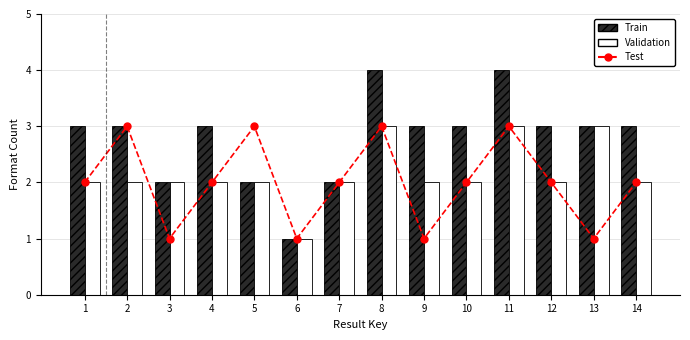

At which label is Test closest to 2?

1